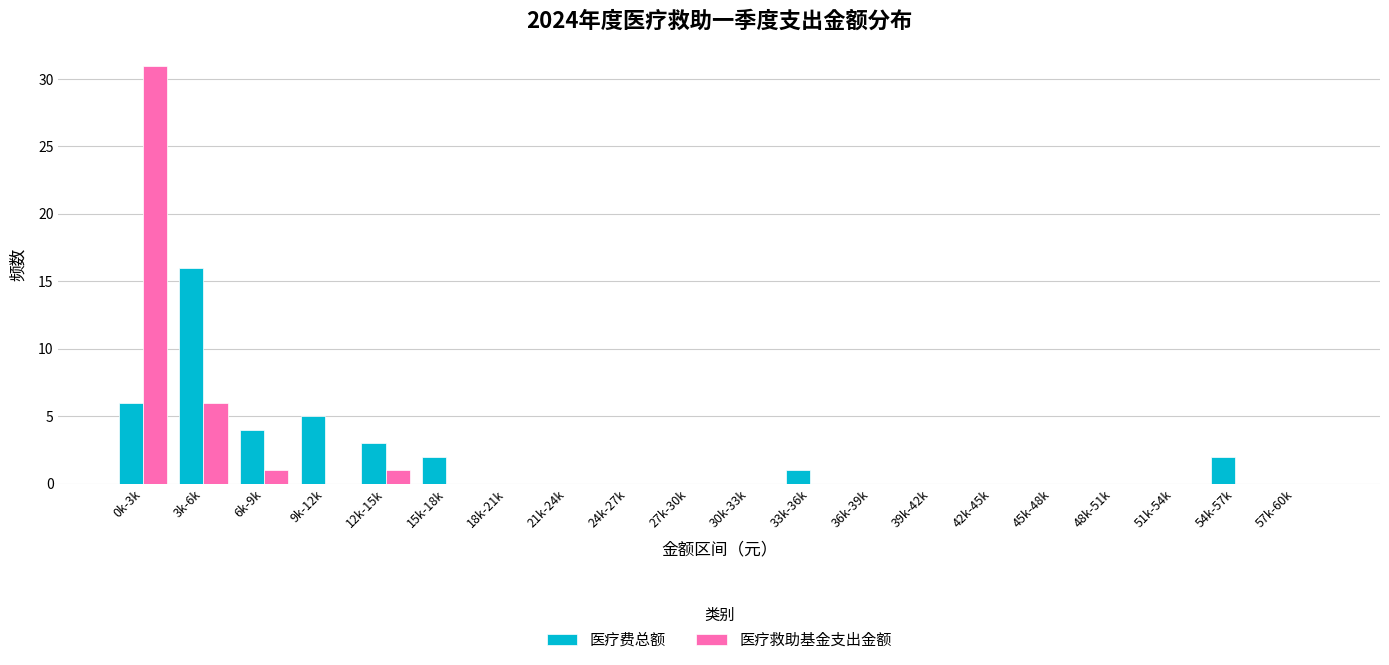

At which label does 医疗费总额 reach its peak?

3k-6k